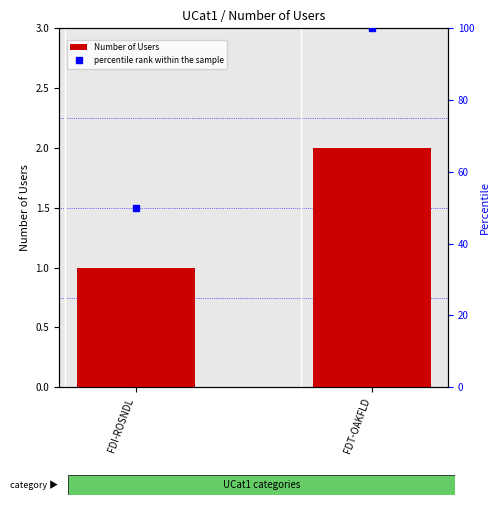

The value of percentile rank within the sample at FDT-OAKFLD is 100. True or false?

True